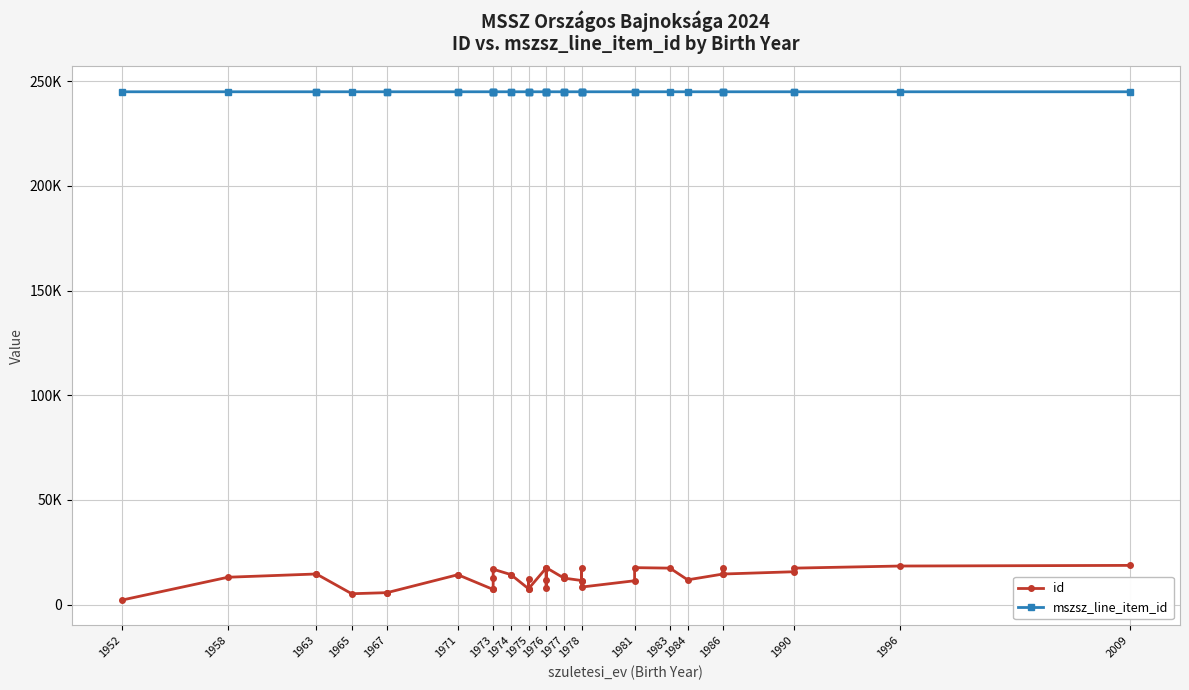

List the series in order of their peak value, highest first.

mszsz_line_item_id, id